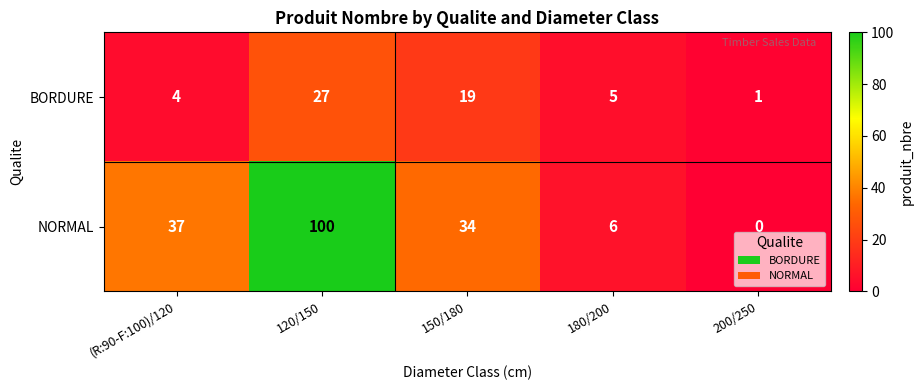

Which series has the largest total across all categories?

NORMAL